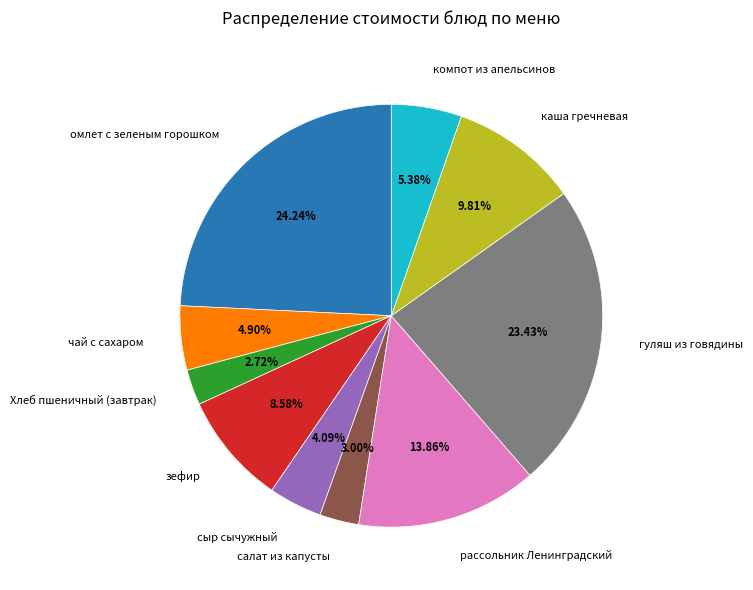

Combined, do Хлеб пшеничный (завтрак) and гуляш из говядины account for over 50%?

No